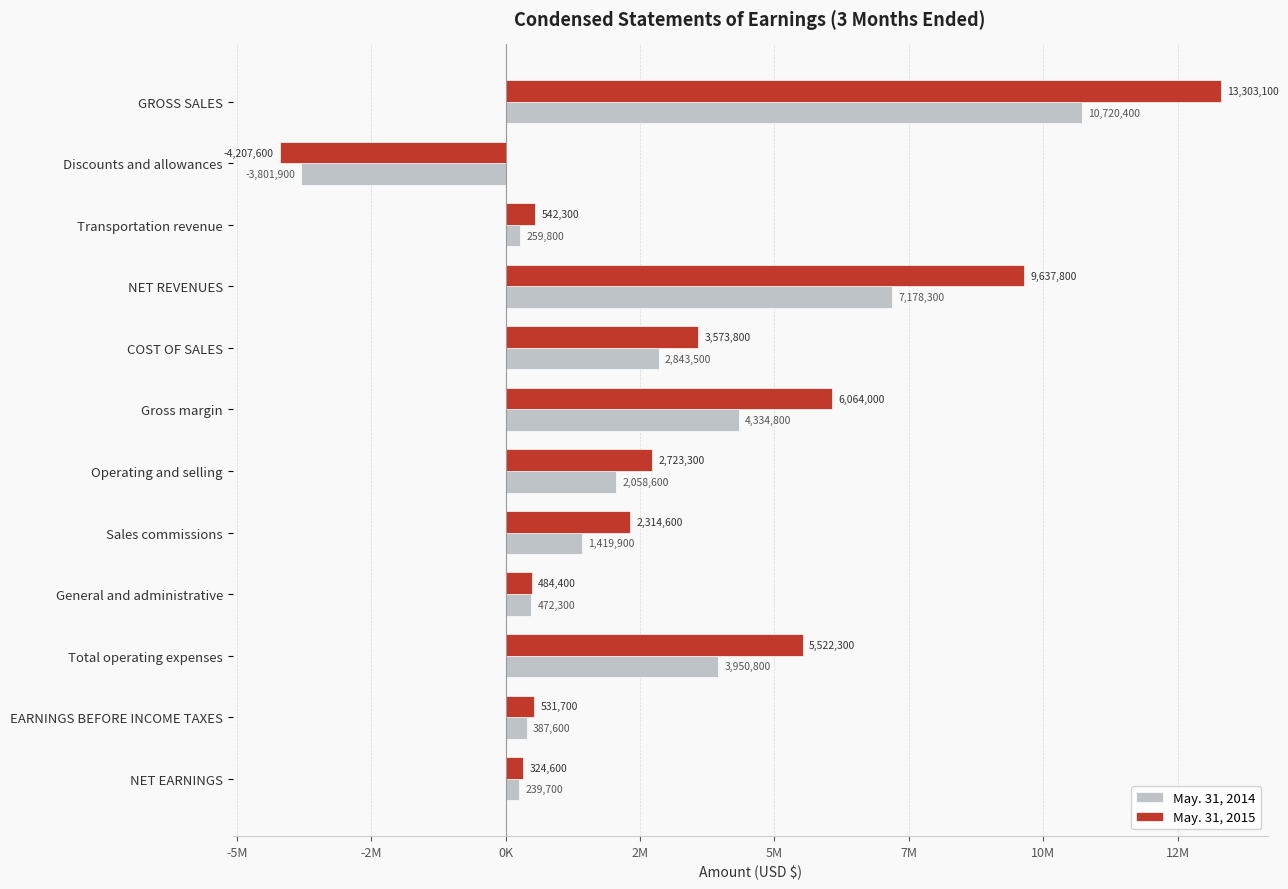

At how many categories does at least one series exceed 2954622?

5